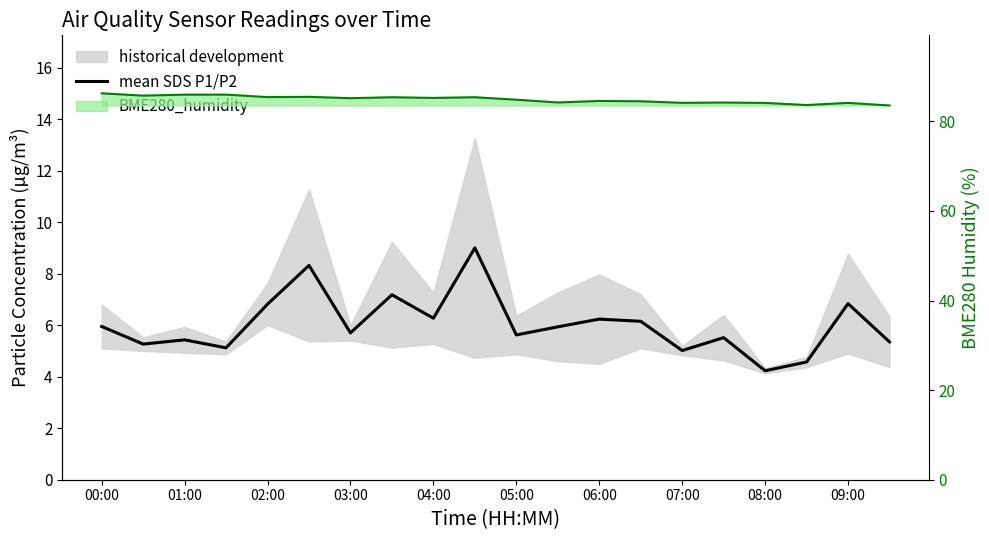

How many data points are above 5?

18